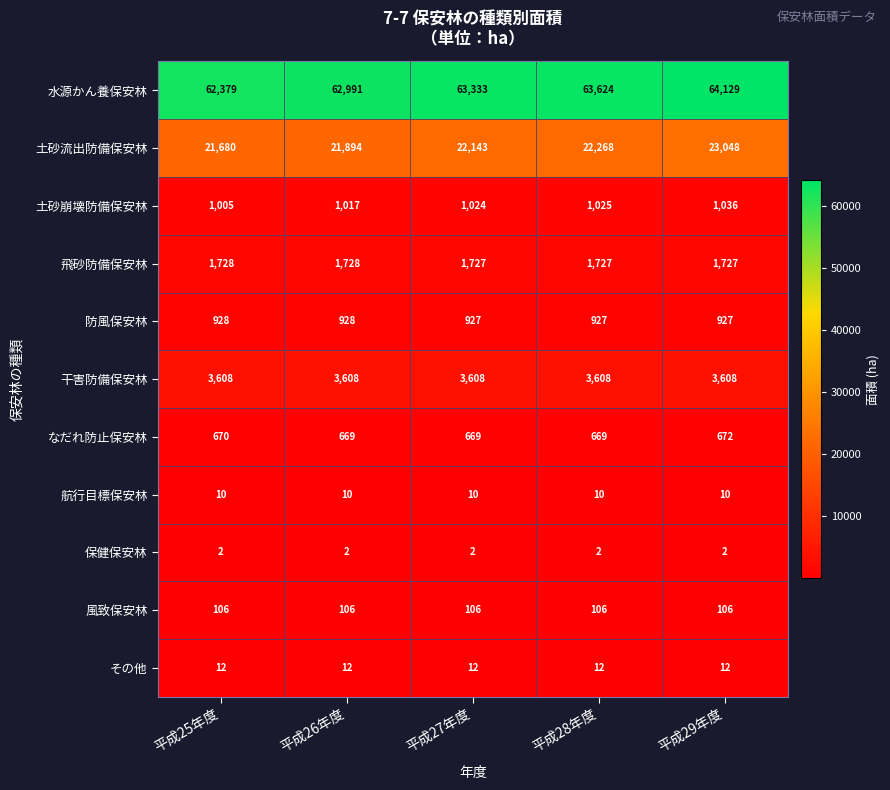

What is the approximate value of 土砂流出防備保安林 at 平成28年度, to the nearest 100?

22300